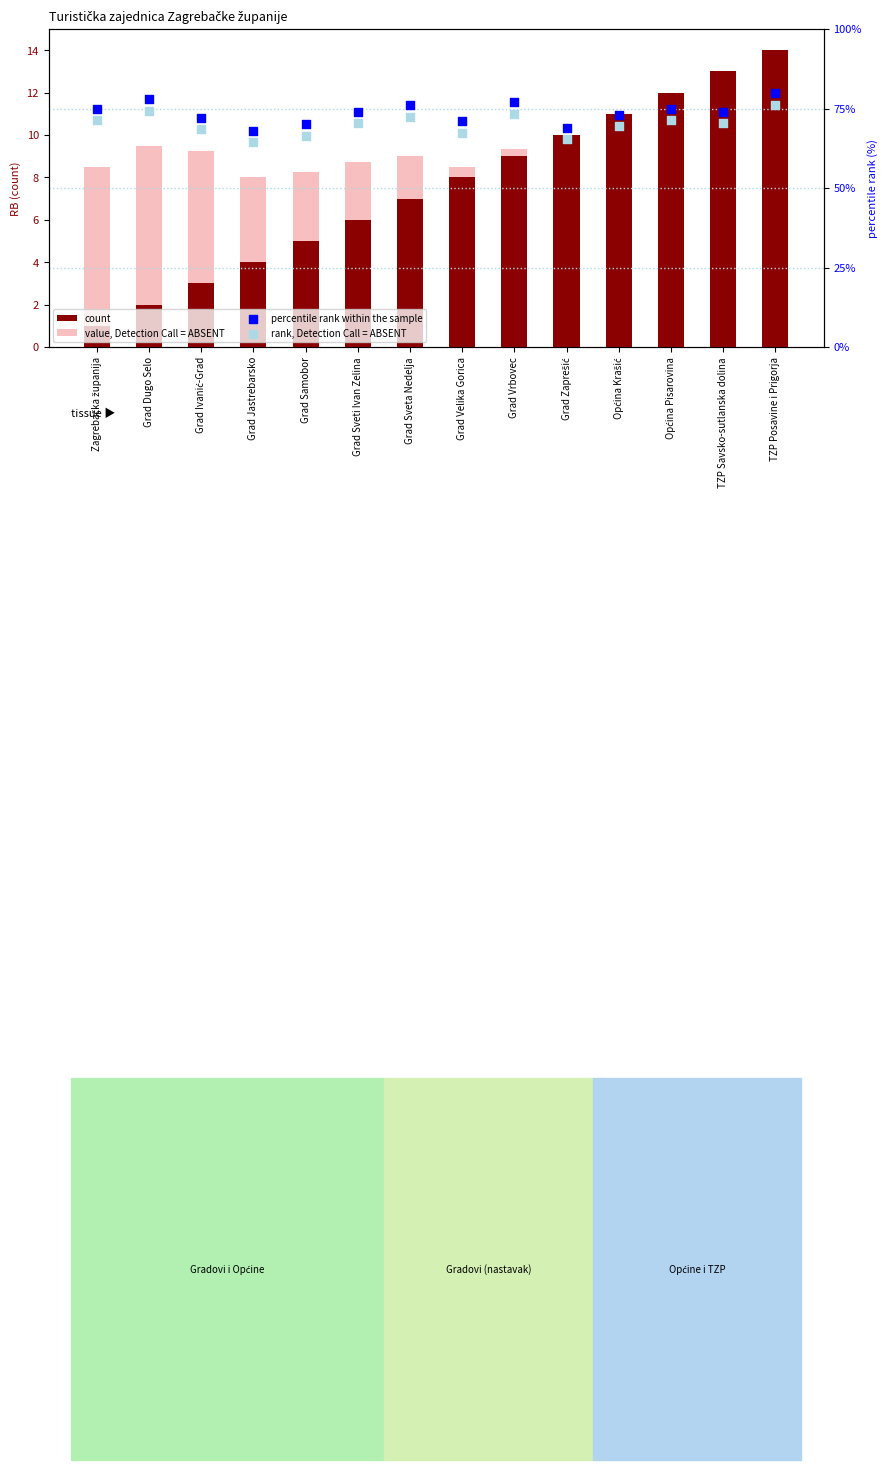

What are all the series names shown in the legend?

count, value, Detection Call = ABSENT, percentile rank within the sample, rank, Detection Call = ABSENT